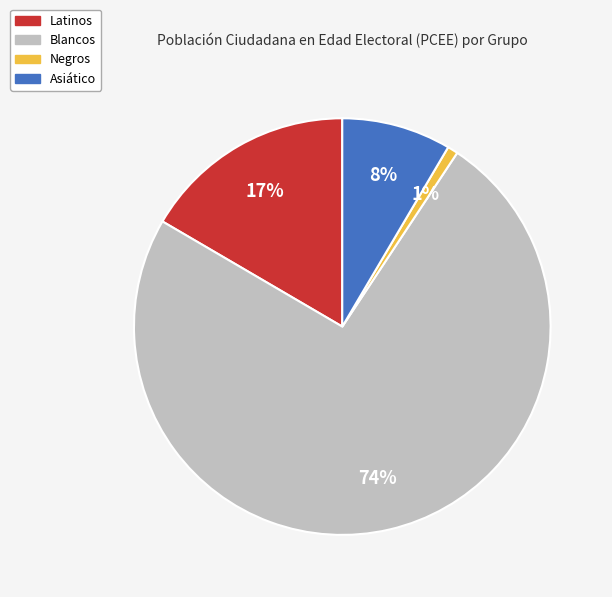

Between Asiático and Blancos, which is larger?

Blancos